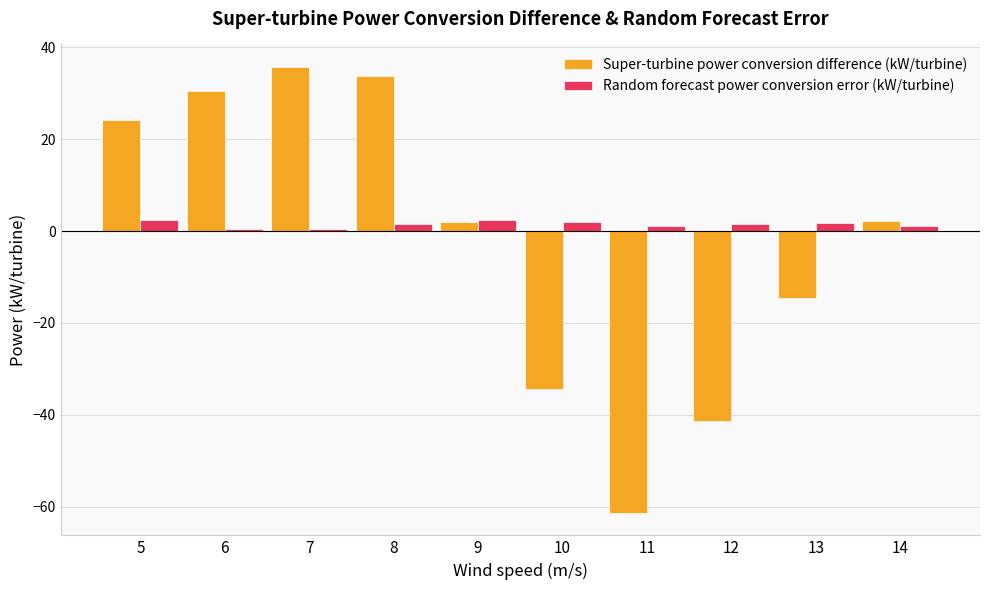

What is the average value of the Super-turbine power conversion difference (kW/turbine) series?

-2.3